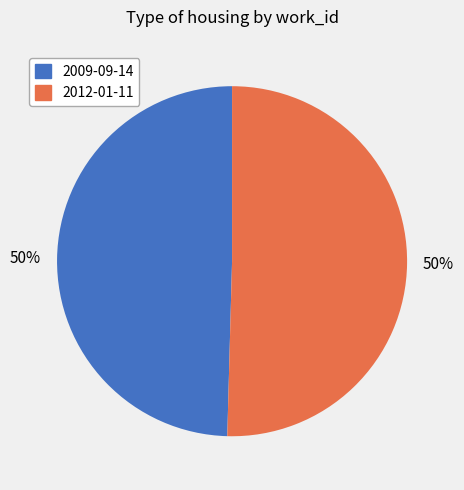

Do 2012-01-11 and 2009-09-14 together represent more than half of the pie?

Yes